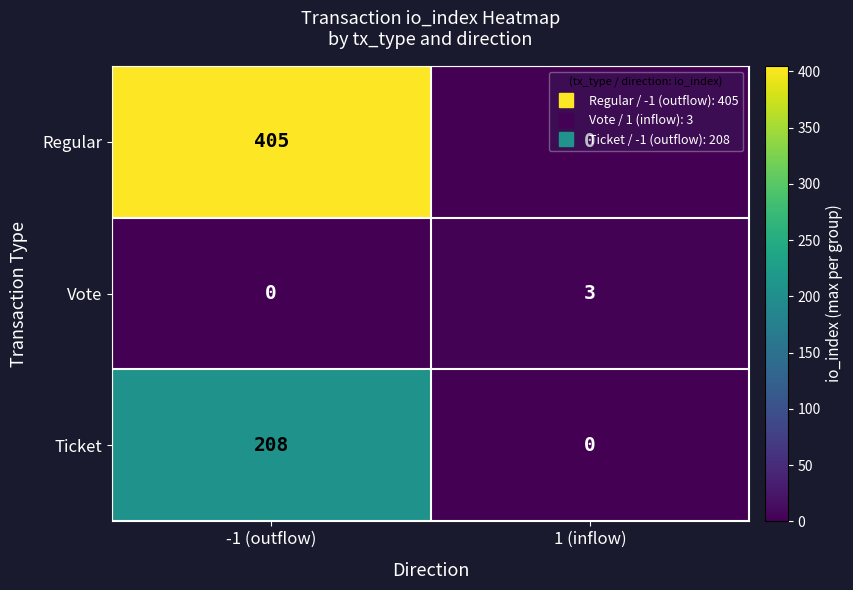

What is the highest value of the Vote series?

3